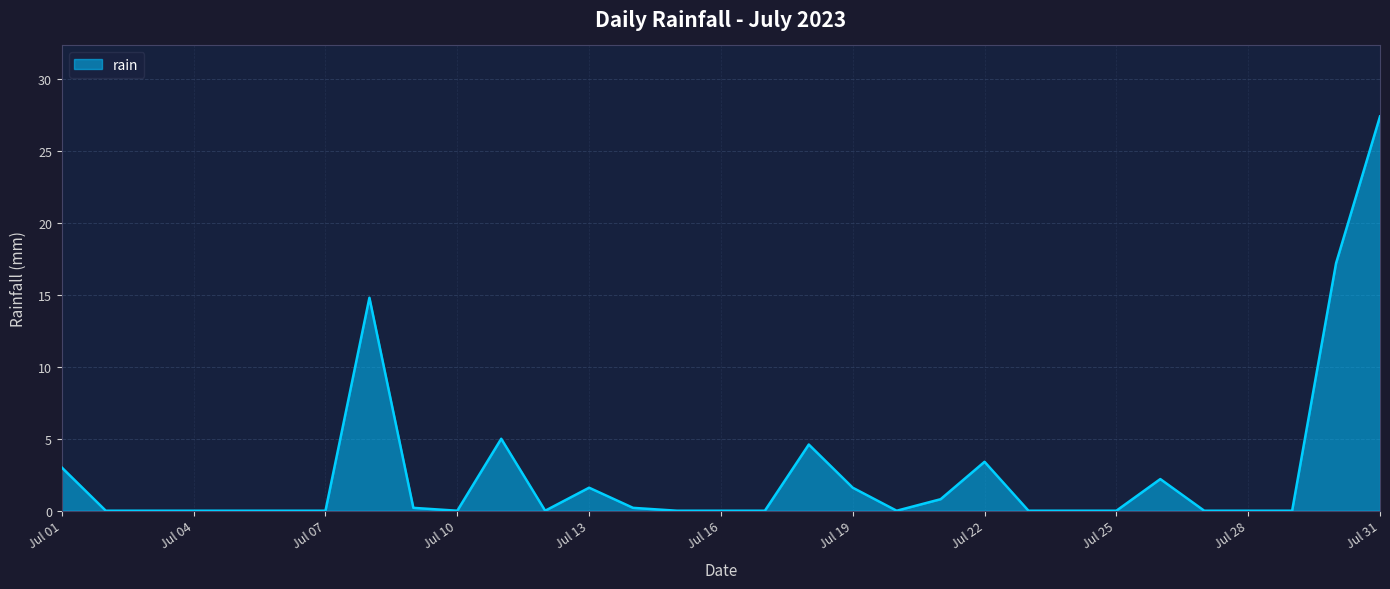

What is the maximum value shown in the chart?

27.4